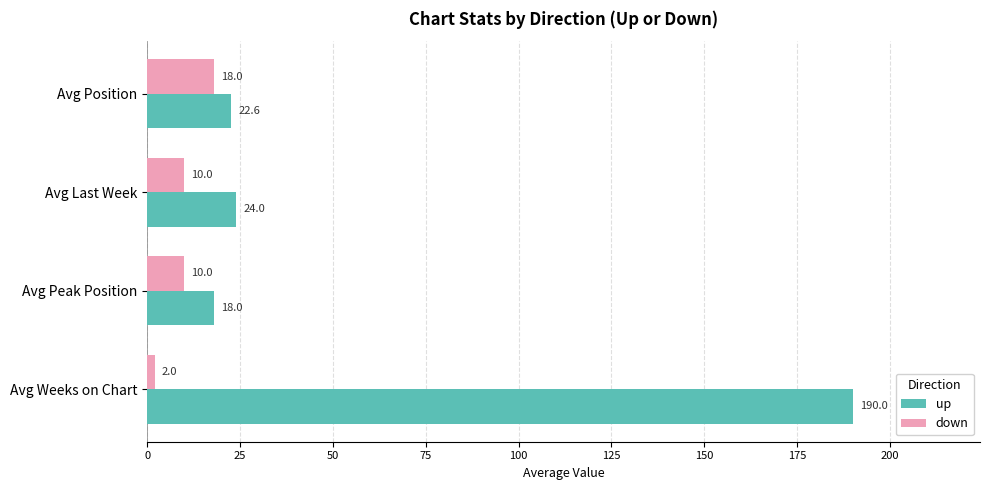

At which category is the sum across all series the highest?

Avg Weeks on Chart